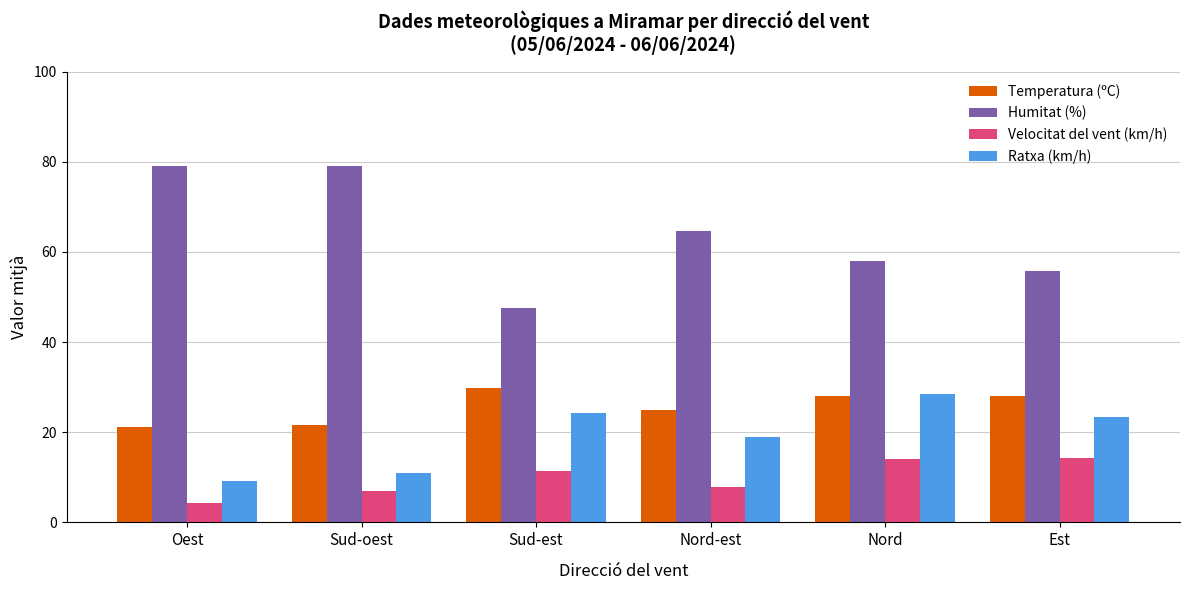

What is the difference between the maximum and minimum values in the Temperatura (ºC) series?

8.6